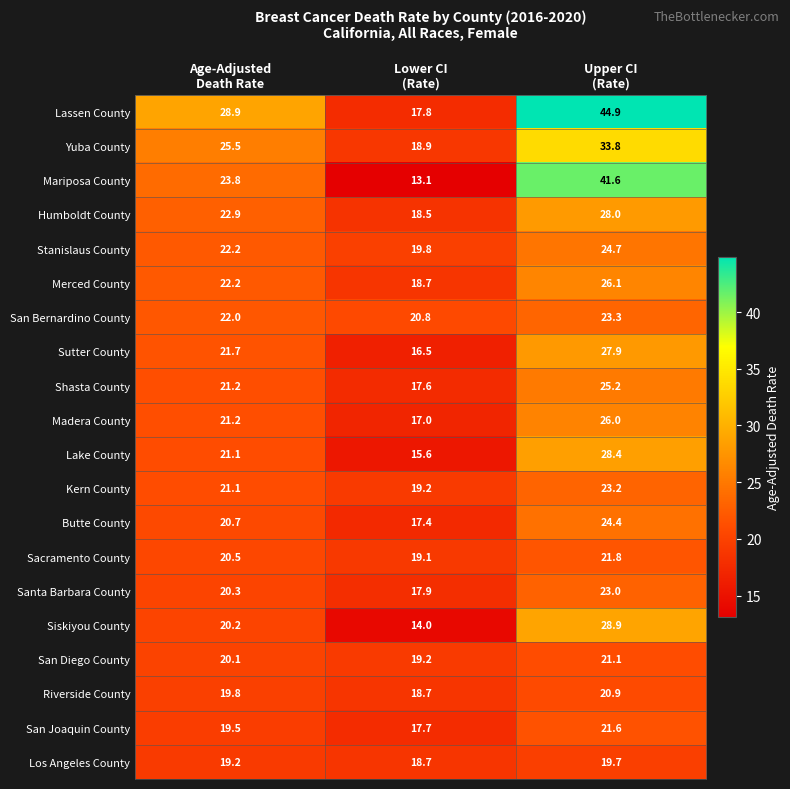

At which category does the chart reach its peak across all series?

Upper CI
(Rate)